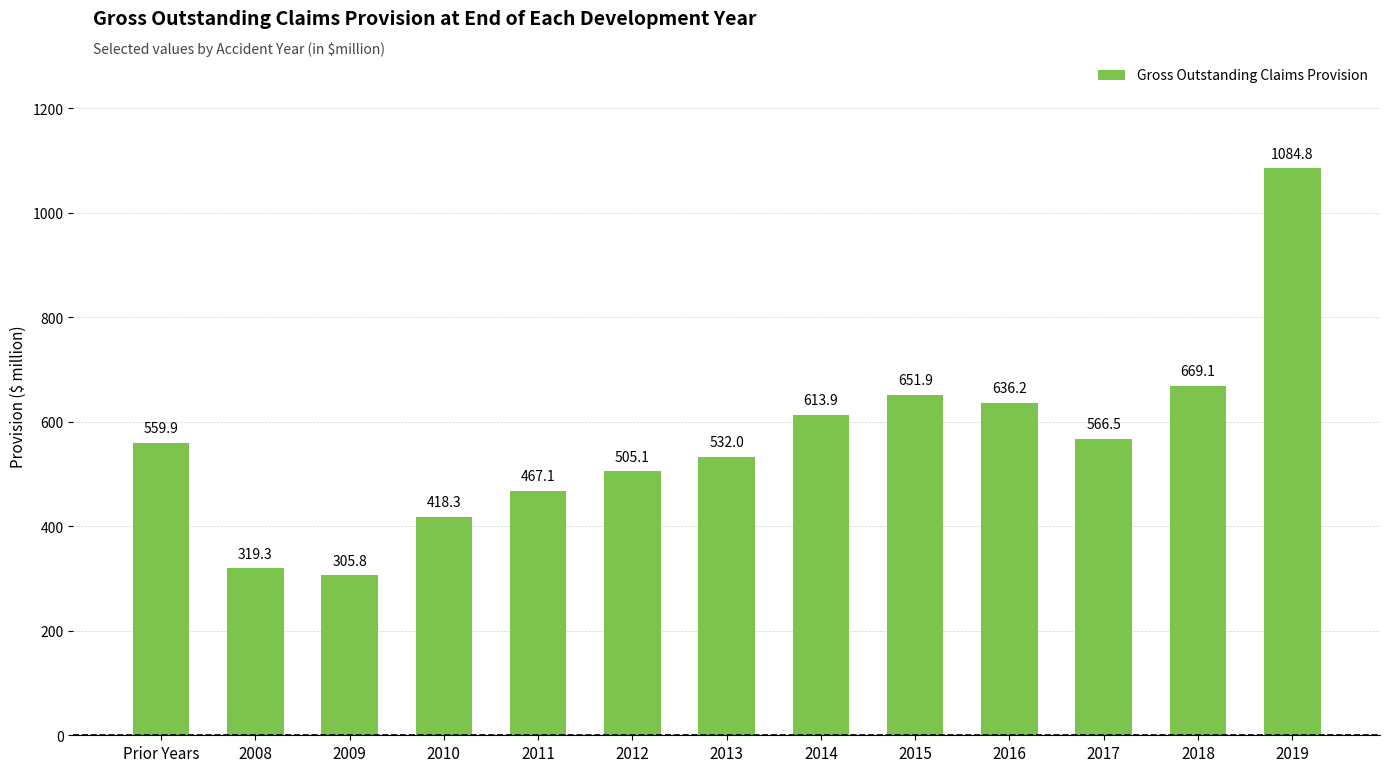

What is the average value?

563.8